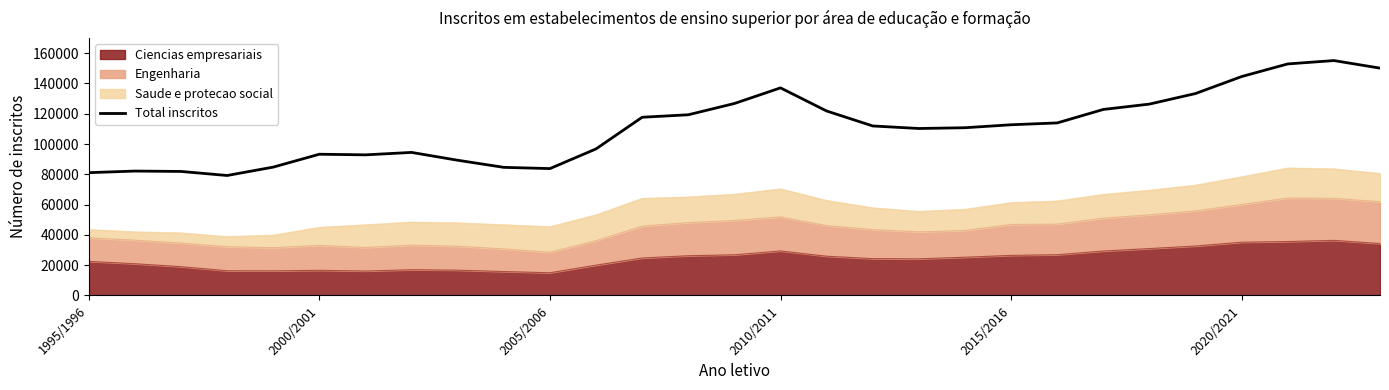

What position from the right is 9?

20